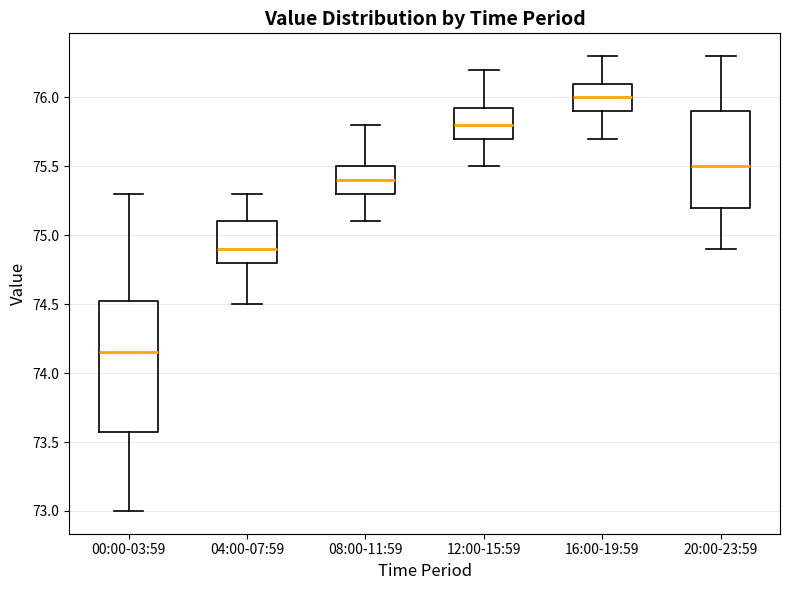

Which box has the highest median line?

16:00-19:59